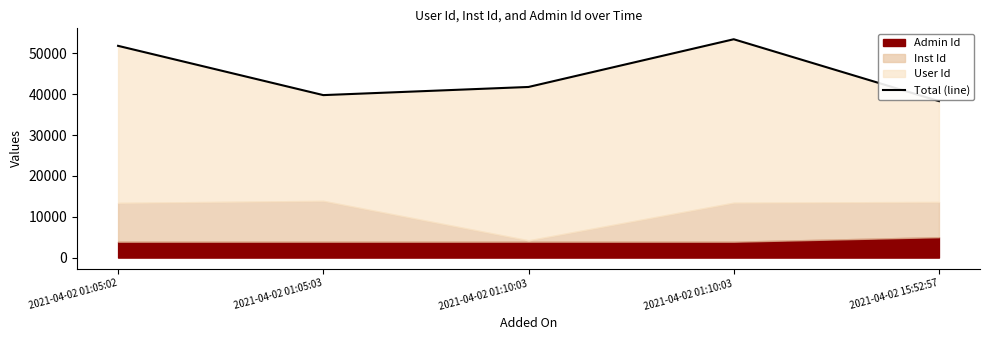

What is the difference between the values at 2021-04-02 01:10:03 and 2021-04-02 15:52:57?

3463.7